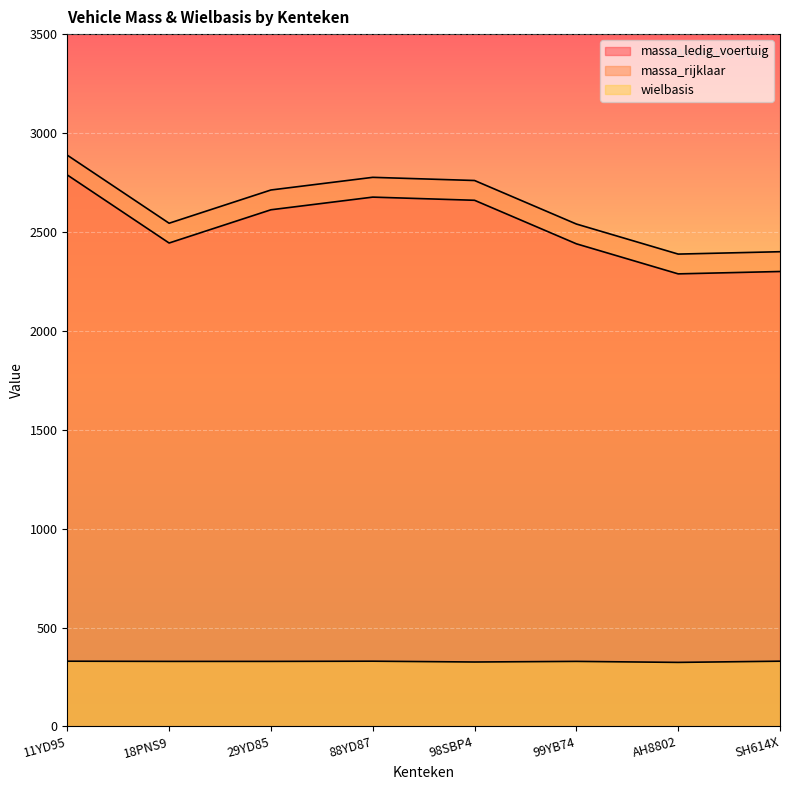

Reading left to right, transcribe all the data shown in this chart.

massa_ledig_voertuig: 11YD95=2788	18PNS9=2444	29YD85=2612	88YD87=2676	98SBP4=2660	99YB74=2440	AH8802=2288	SH614X=2300
massa_rijklaar: 11YD95=2888	18PNS9=2544	29YD85=2712	88YD87=2776	98SBP4=2760	99YB74=2540	AH8802=2388	SH614X=2400
wielbasis: 11YD95=330	18PNS9=329	29YD85=329	88YD87=330	98SBP4=326	99YB74=329	AH8802=324	SH614X=330